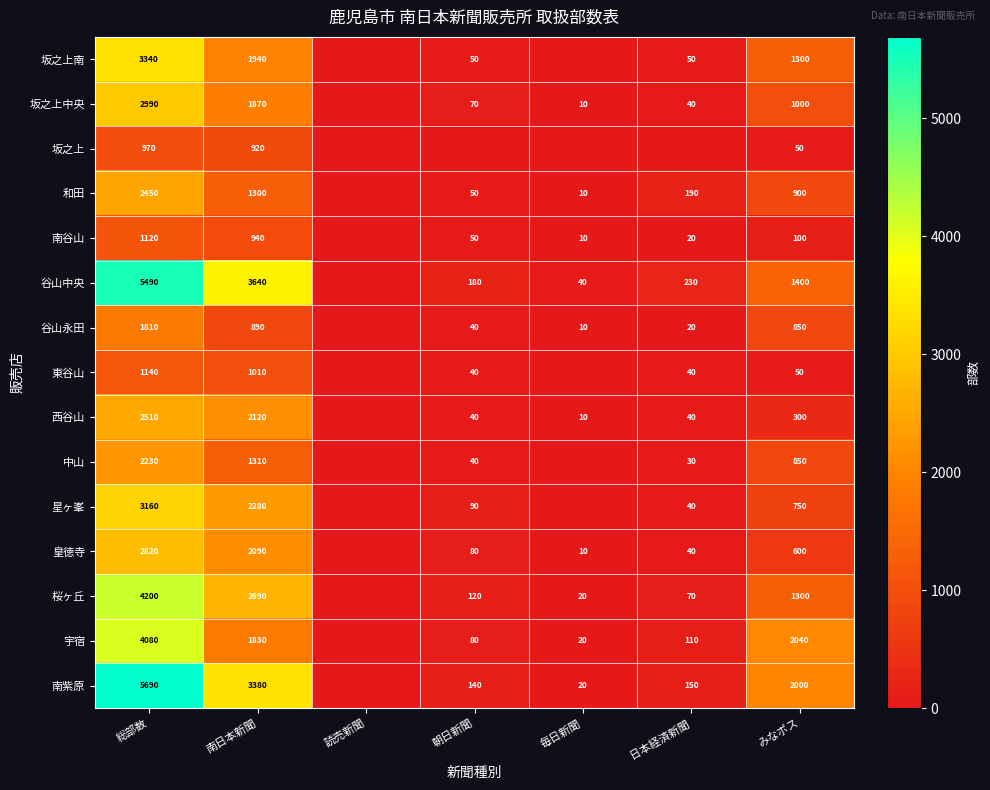

At 南日本新聞, list the series in order from largest to smallest.

谷山中央, 南紫原, 桜ヶ丘, 星ヶ峯, 西谷山, 皇徳寺, 坂之上南, 坂之上中央, 宇宿, 中山, 和田, 東谷山, 南谷山, 坂之上, 谷山永田